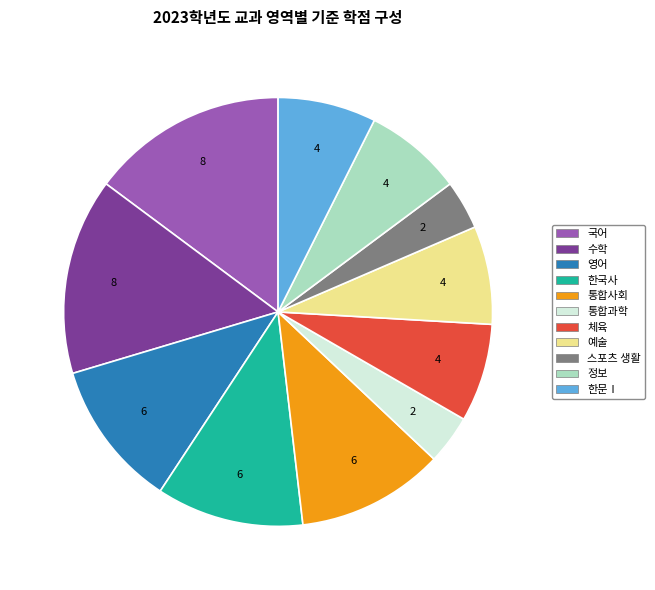

What is the ratio of the value at 한문Ⅰ to the value at 수학?

0.5